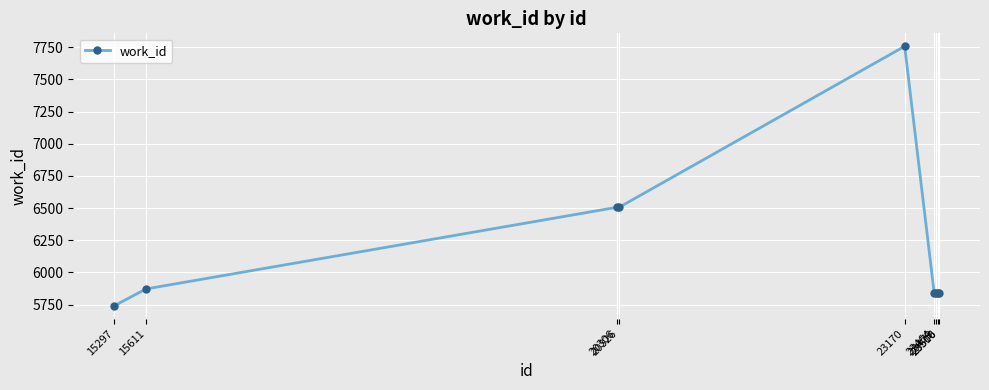

What is the maximum value shown in the chart?

7757